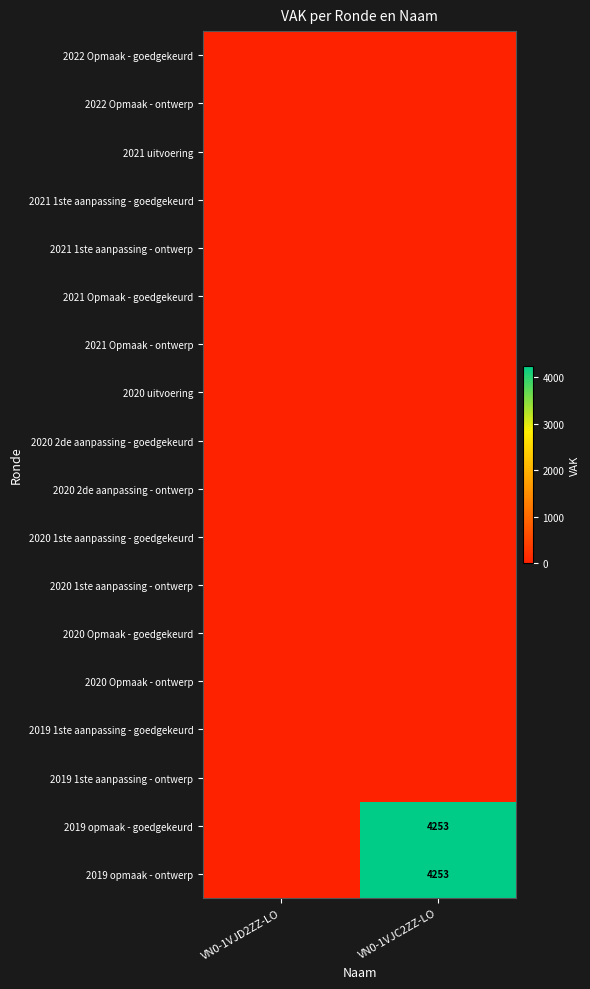

Which series has the widest spread of values?

2019 opmaak - goedgekeurd